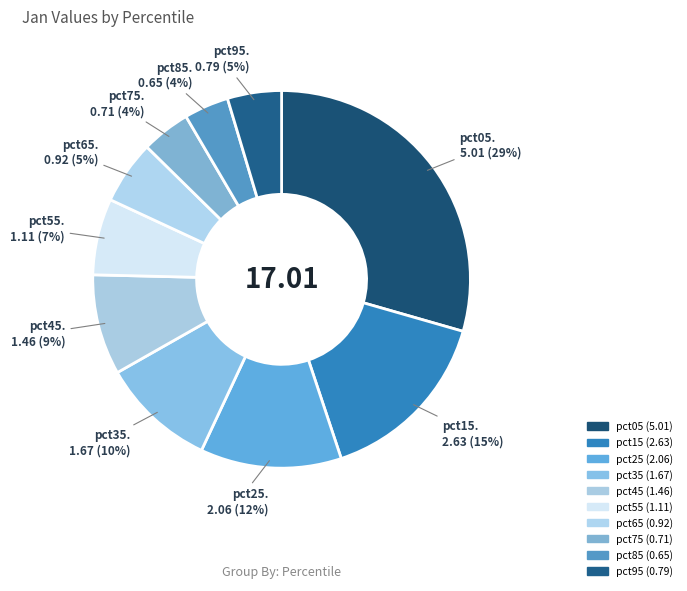

How many segments does this pie chart have?

10